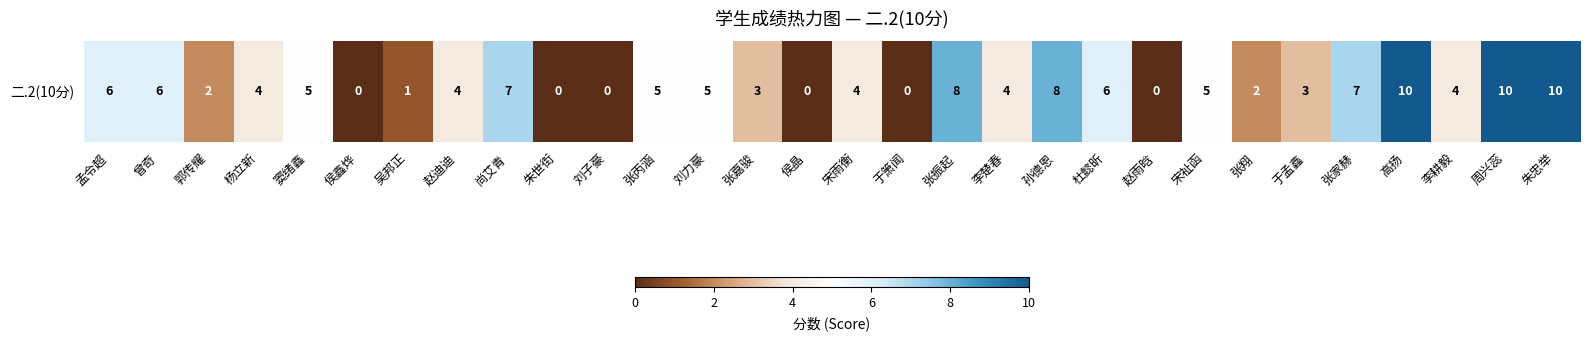

How many data points does each series have?

30